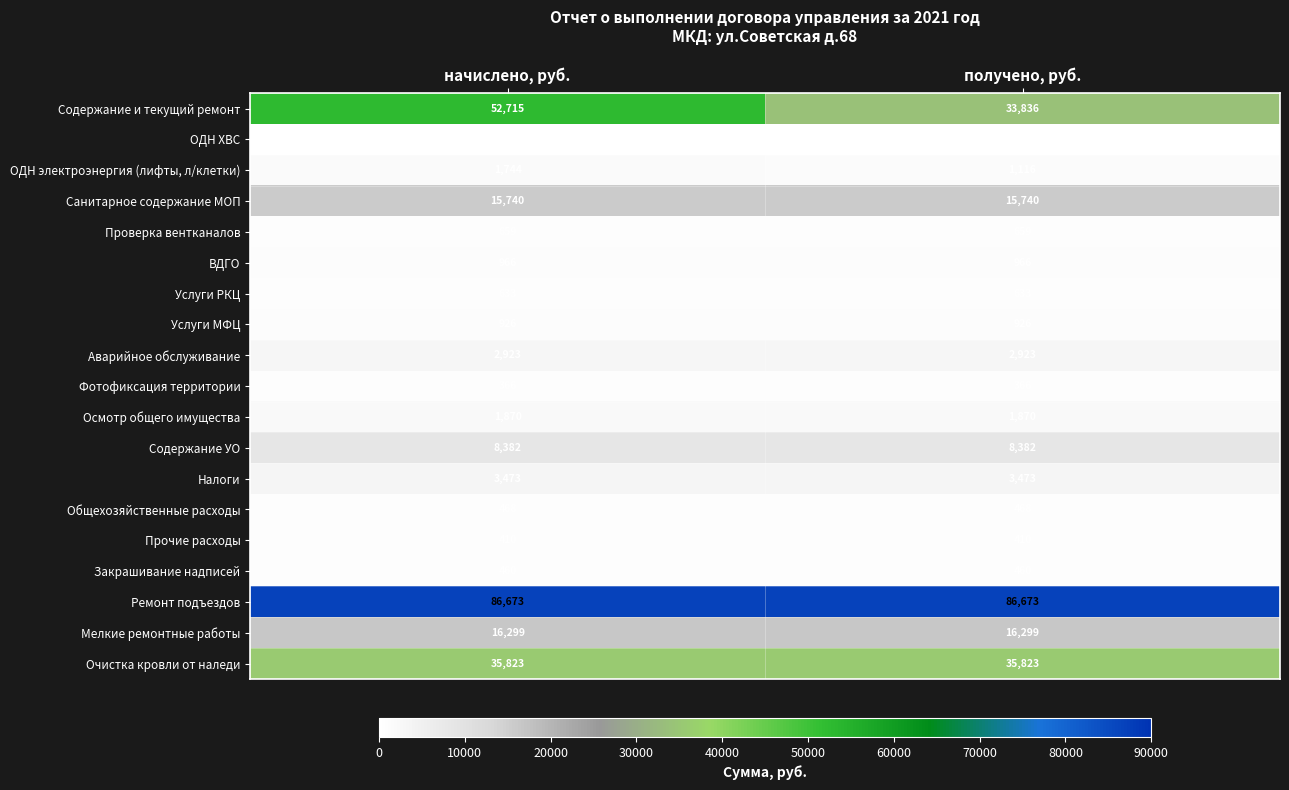

What is the maximum value shown in the chart?

86673